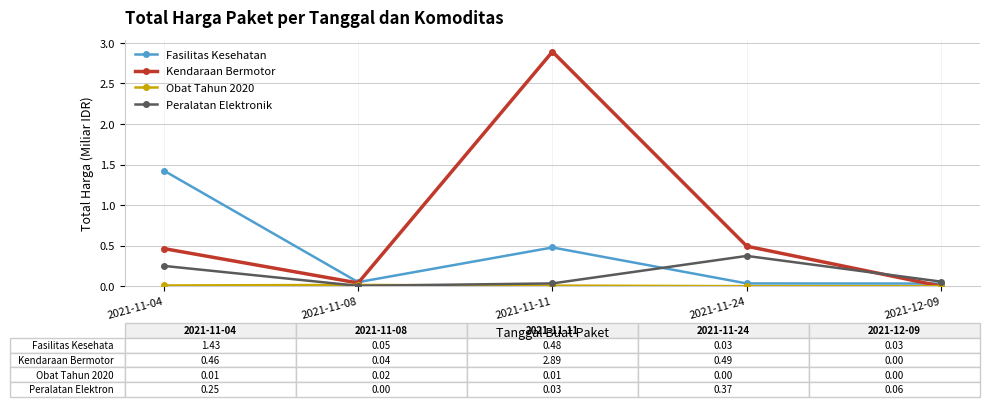

What is the label of the 4th point from the left?

2021-11-24